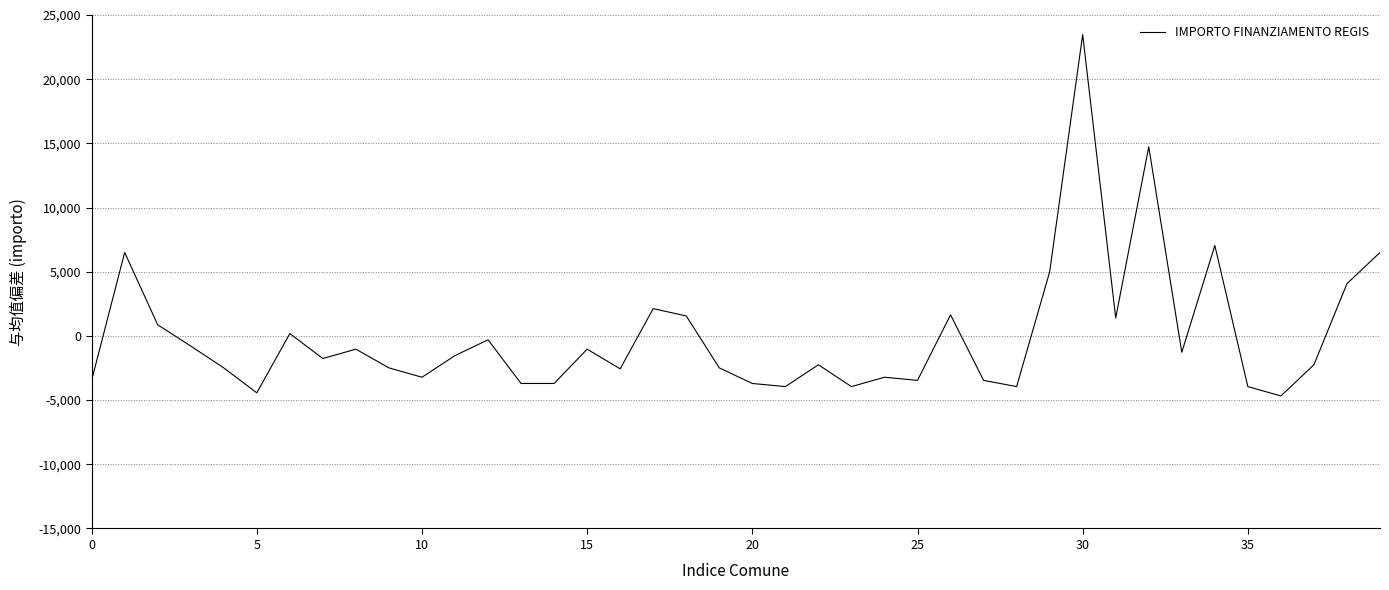

What is the difference between the maximum and minimum values?

28148.0